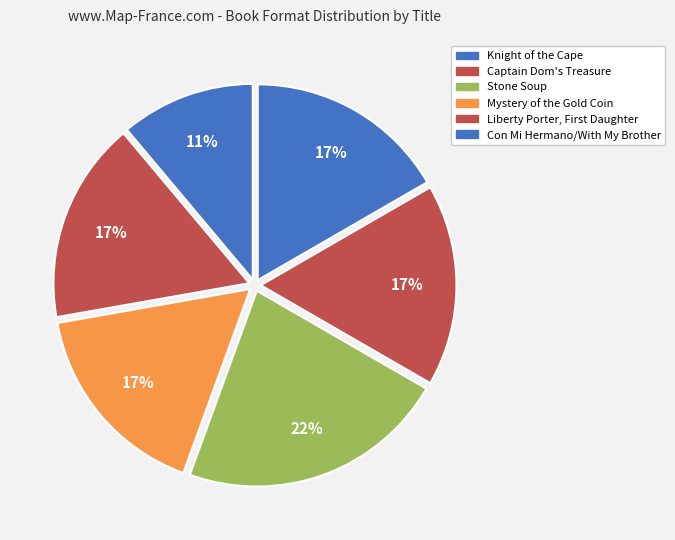

To the nearest percent, what is the combined percentage of Knight of the Cape and Mystery of the Gold Coin?

33%